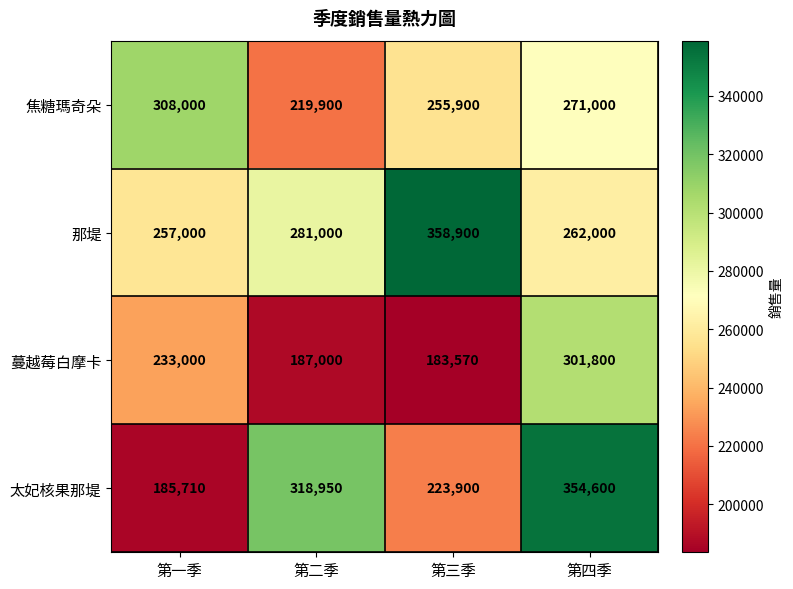

Is it true that 蔓越莓白摩卡 equals 104851 at 第三季?

False